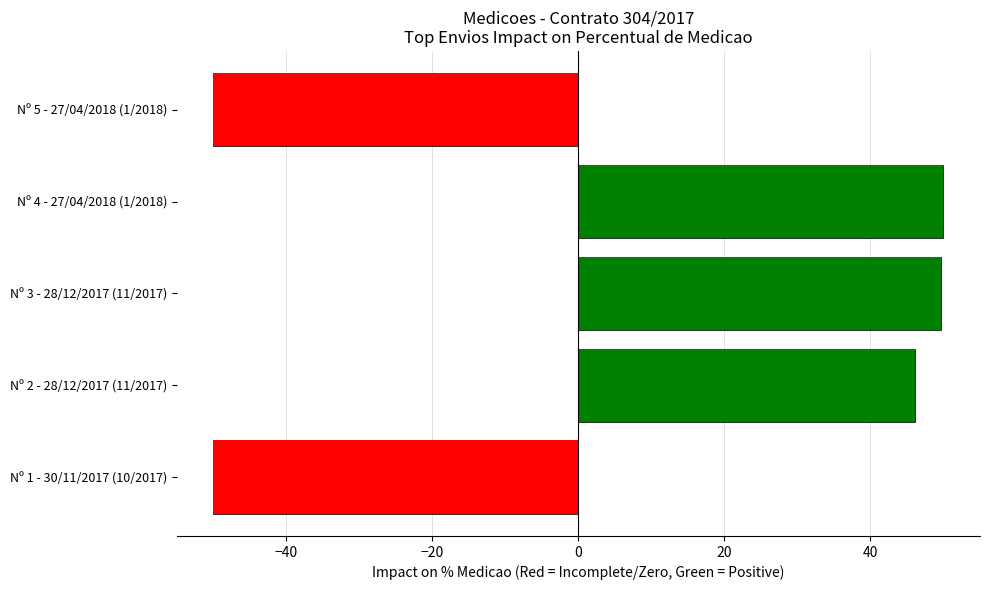

The chart shows a value of -50.0 at Nº 5 - 27/04/2018 (1/2018). True or false?

True